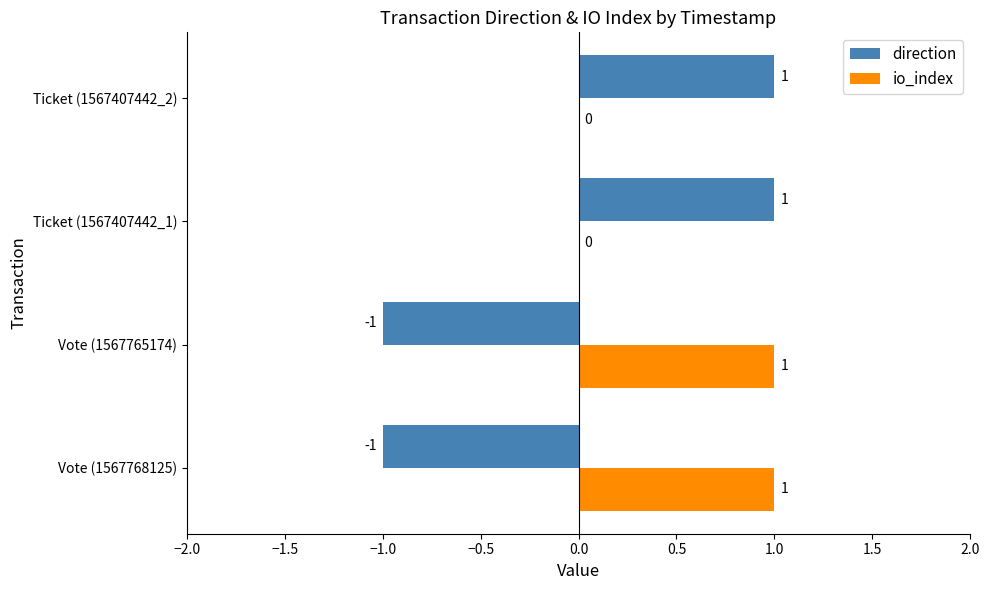

The value of io_index at Ticket (1567407442_2) is 1. True or false?

False